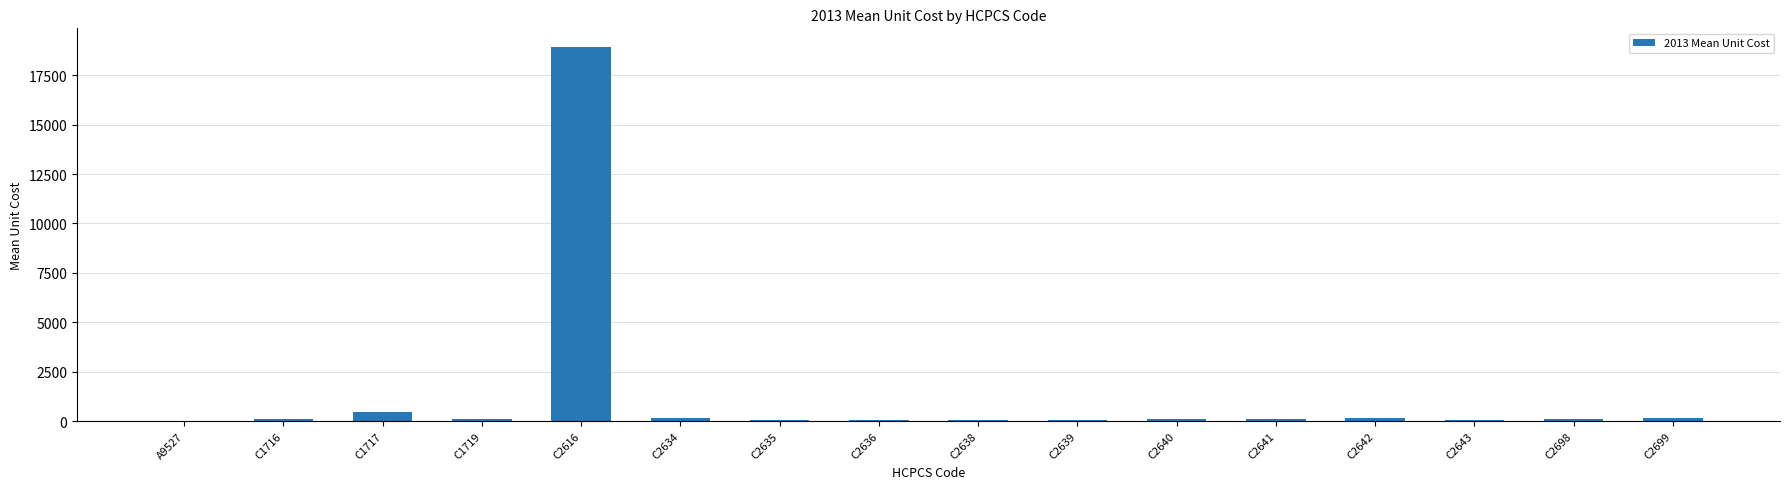

What is the sum of all values?

20569.9